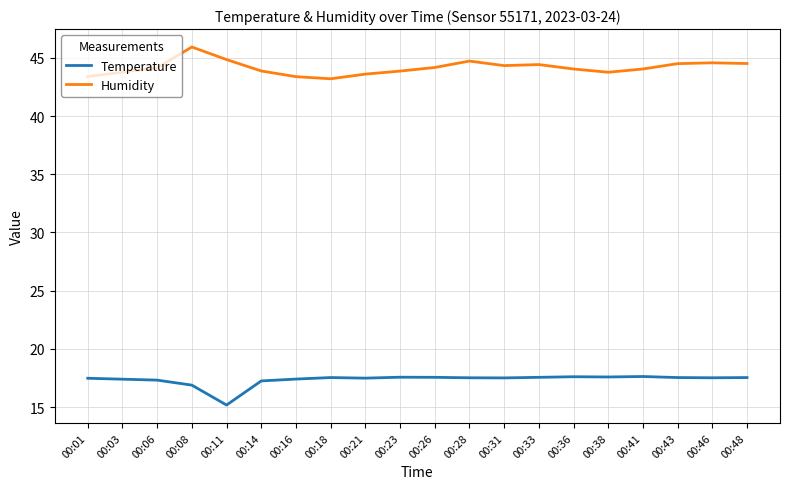

The Temperature series shows 9.8 at 00:31. True or false?

False